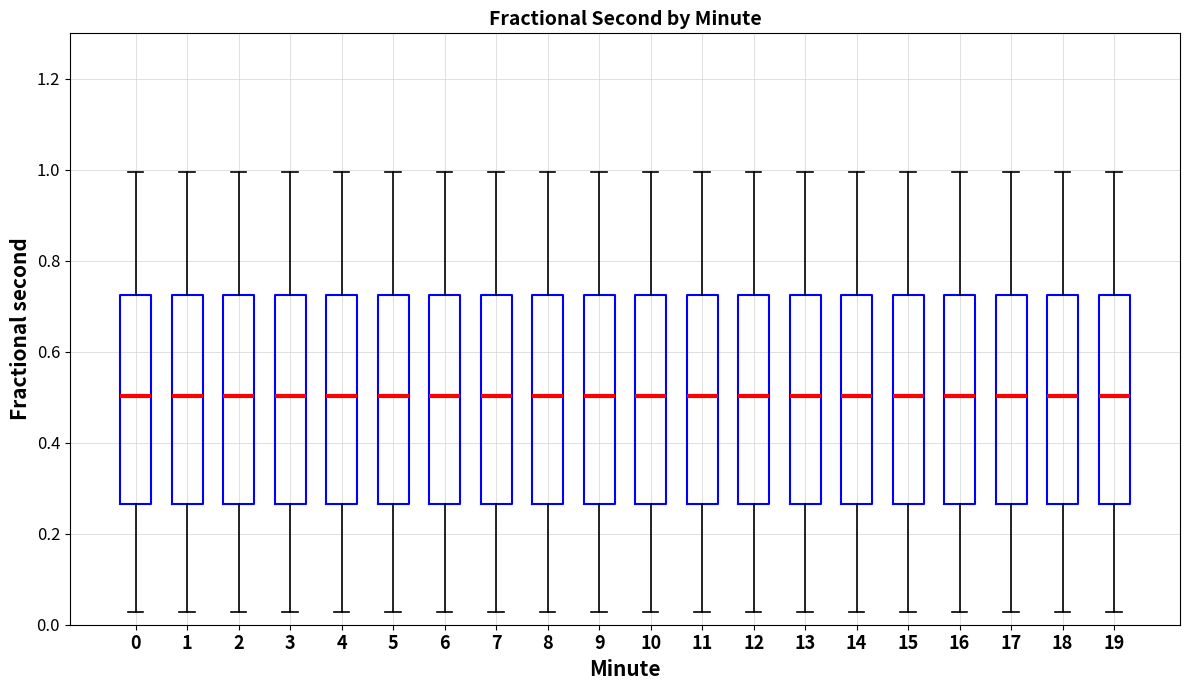

Reading left to right, read every box against the y-axis: the position of its median line, the range the box covers, and the ends of its whiskers. The values are not printed on the chart, so give them approximately, as read against the axis.

0: median 0.50, box 0.26 to 0.72, whiskers 0.02 to 1.00
1: median 0.50, box 0.26 to 0.72, whiskers 0.02 to 1.00
2: median 0.50, box 0.26 to 0.72, whiskers 0.02 to 1.00
3: median 0.50, box 0.26 to 0.72, whiskers 0.02 to 1.00
4: median 0.50, box 0.26 to 0.72, whiskers 0.02 to 1.00
5: median 0.50, box 0.26 to 0.72, whiskers 0.02 to 1.00
6: median 0.50, box 0.26 to 0.72, whiskers 0.02 to 1.00
7: median 0.50, box 0.26 to 0.72, whiskers 0.02 to 1.00
8: median 0.50, box 0.26 to 0.72, whiskers 0.02 to 1.00
9: median 0.50, box 0.26 to 0.72, whiskers 0.02 to 1.00
10: median 0.50, box 0.26 to 0.72, whiskers 0.02 to 1.00
11: median 0.50, box 0.26 to 0.72, whiskers 0.02 to 1.00
12: median 0.50, box 0.26 to 0.72, whiskers 0.02 to 1.00
13: median 0.50, box 0.26 to 0.72, whiskers 0.02 to 1.00
14: median 0.50, box 0.26 to 0.72, whiskers 0.02 to 1.00
15: median 0.50, box 0.26 to 0.72, whiskers 0.02 to 1.00
16: median 0.50, box 0.26 to 0.72, whiskers 0.02 to 1.00
17: median 0.50, box 0.26 to 0.72, whiskers 0.02 to 1.00
18: median 0.50, box 0.26 to 0.72, whiskers 0.02 to 1.00
19: median 0.50, box 0.26 to 0.72, whiskers 0.02 to 1.00